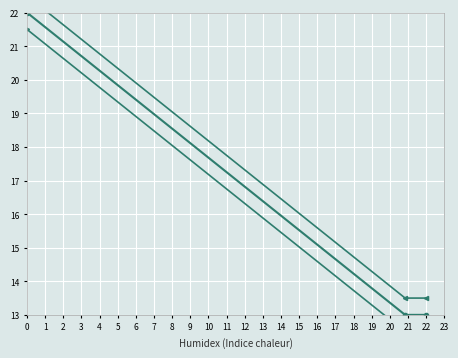

How many lines are shown in the chart?

3